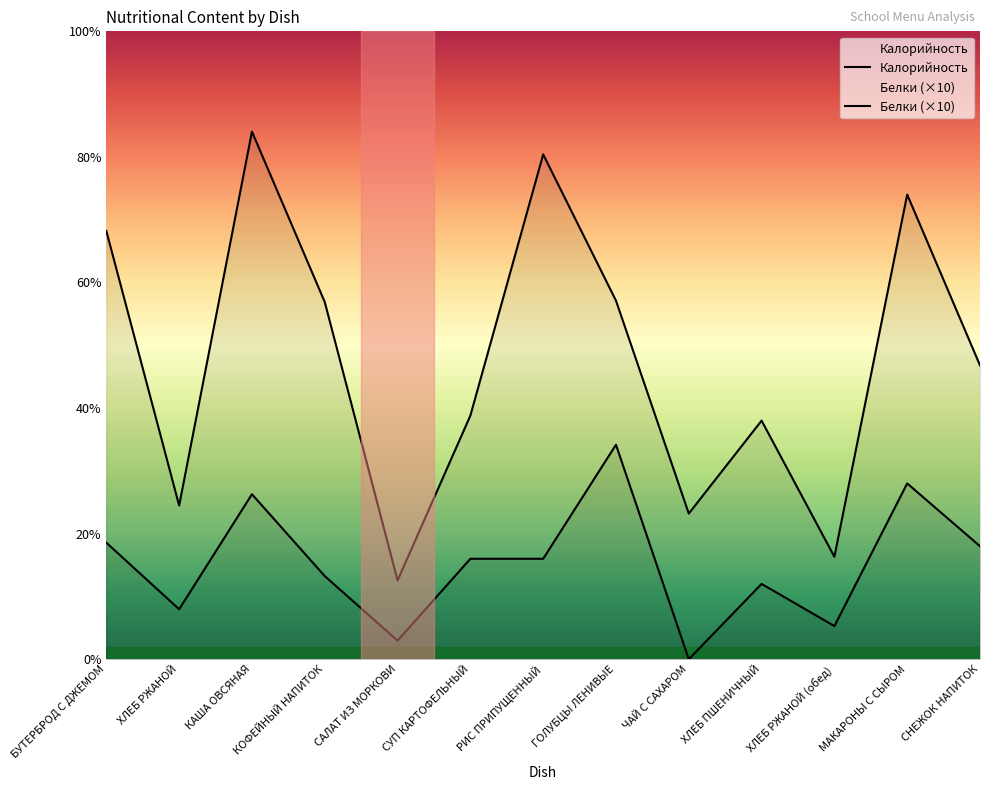

The Белки (×10) series shows 152.3 at ГОЛУБЦЫ ЛЕНИВЫЕ. True or false?

False